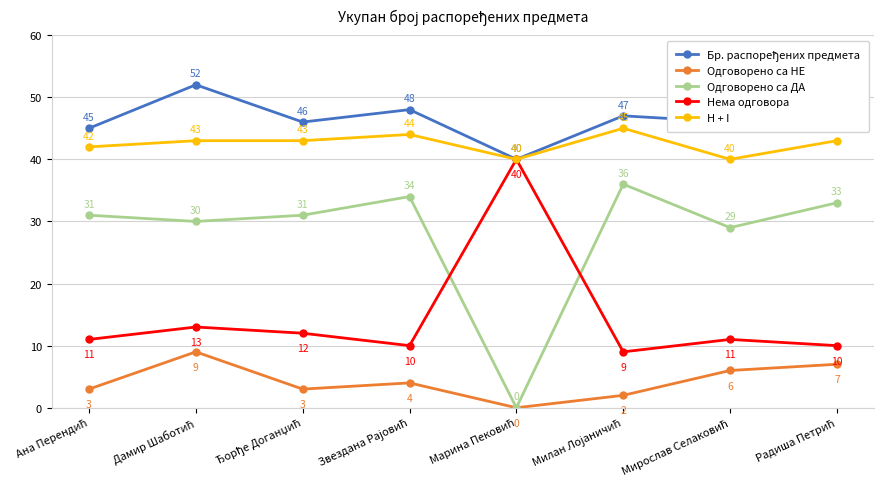

How many Одговорено са НЕ values are between 3 and 7?

5